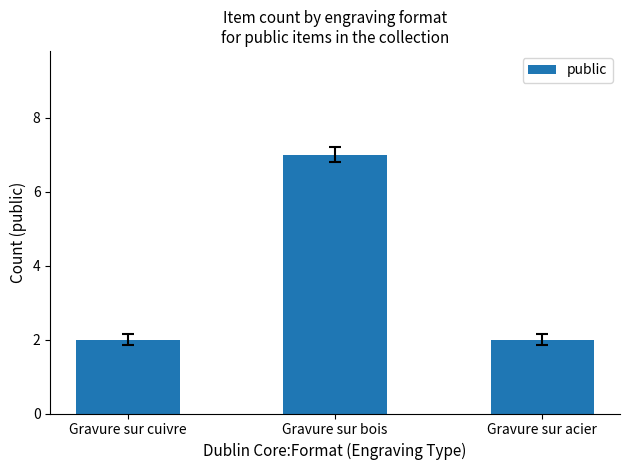

What position from the left is Gravure sur cuivre?

1